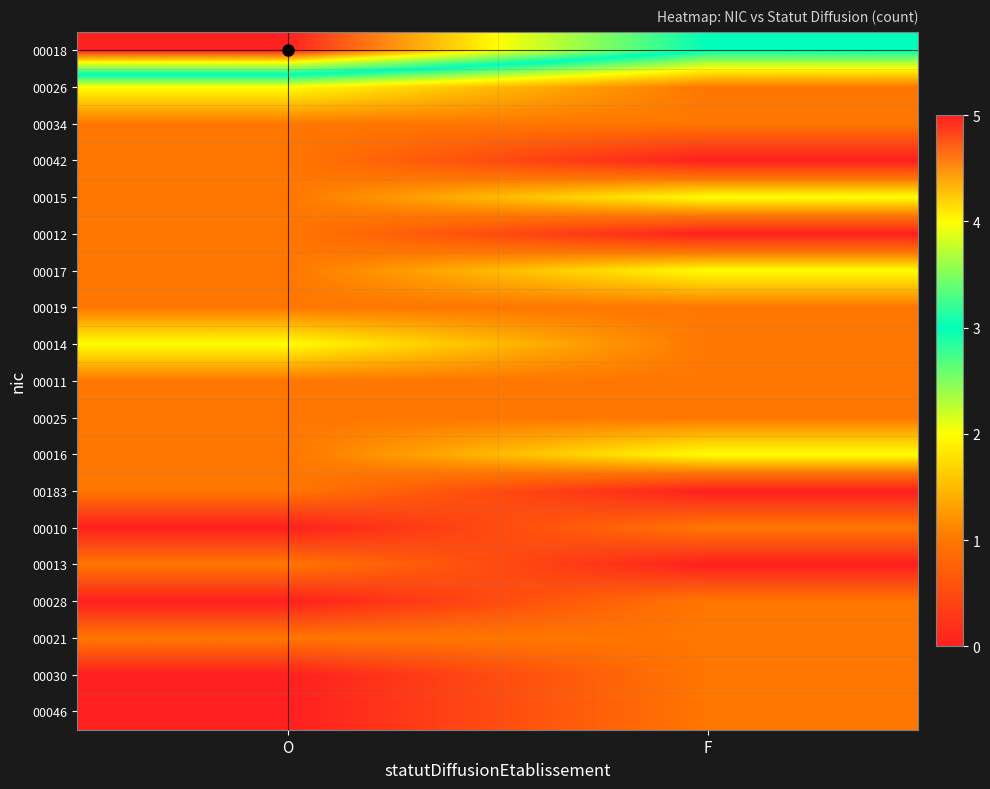

At how many categories does at least one series exceed 3?

1